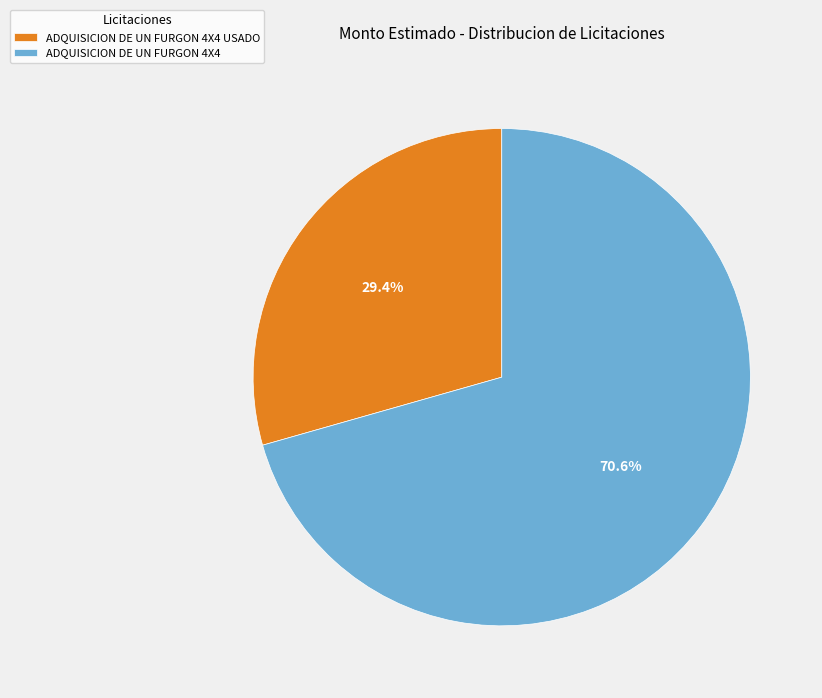

To the nearest percent, what is the combined percentage of ADQUISICION DE UN FURGON 4X4 and ADQUISICION DE UN FURGON 4X4 USADO?

100%